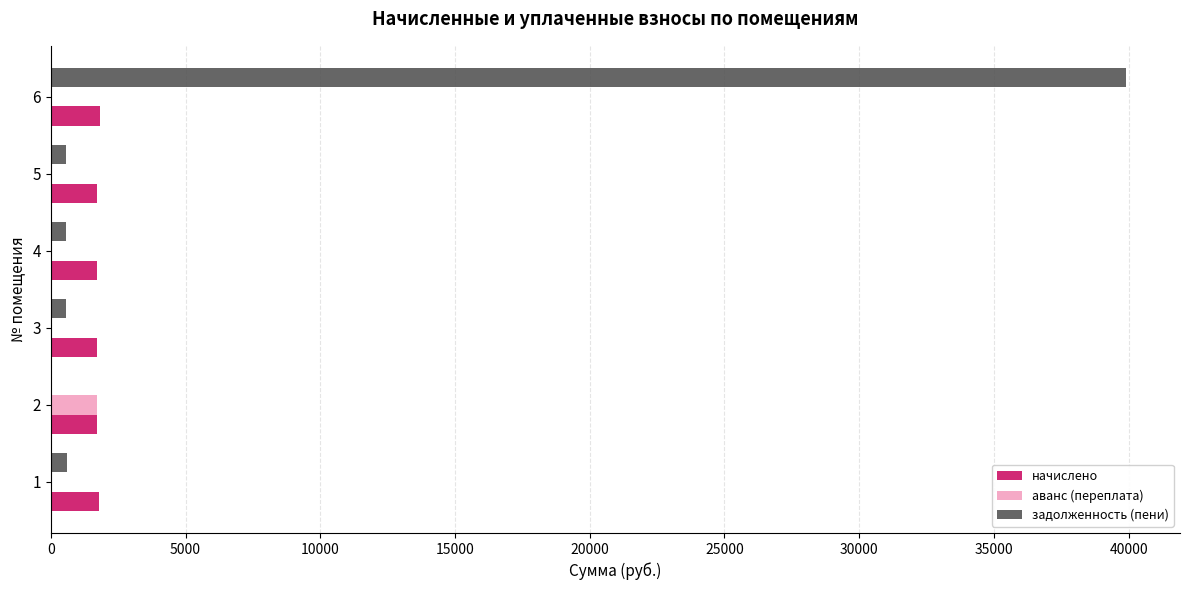

The value of задолженность (пени) at 2 is 18942.1. True or false?

False